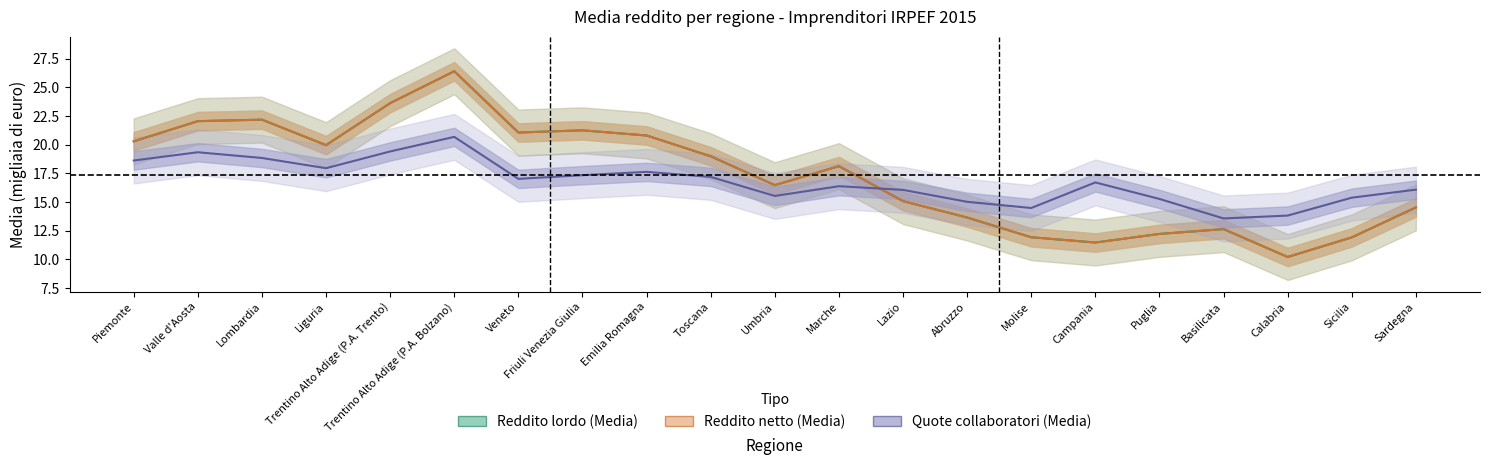

Between Abruzzo and Campania, which series saw the biggest shift?

Reddito lordo (Media)